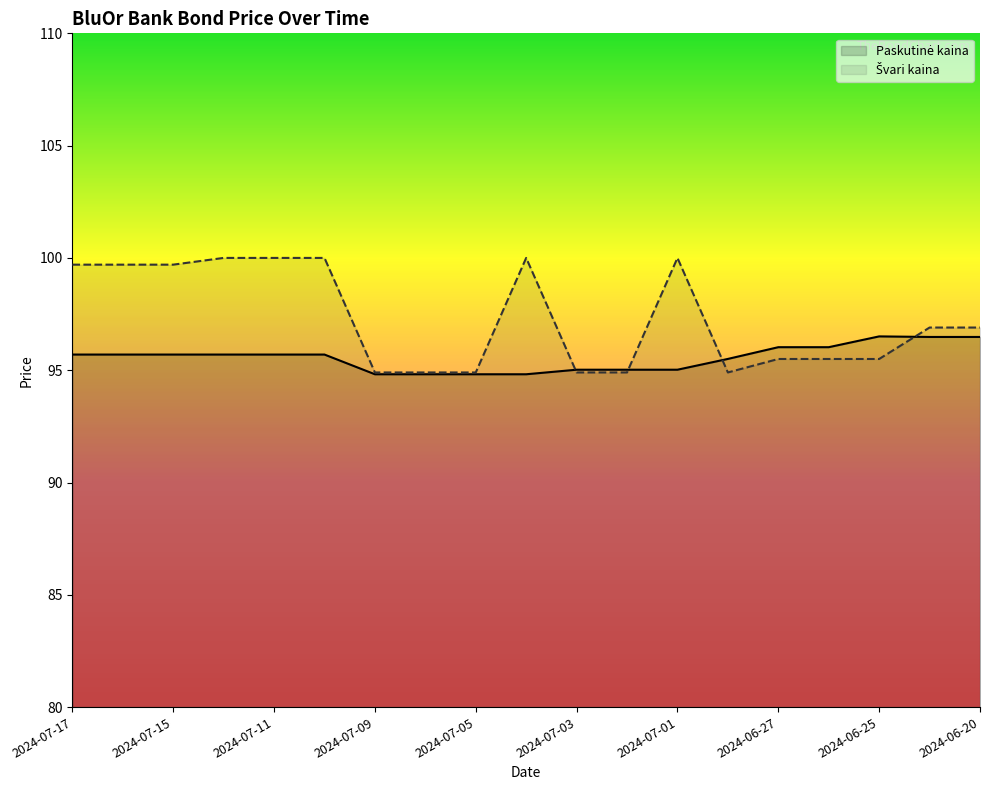

What is the label of the 4th point from the right?

2024-06-26